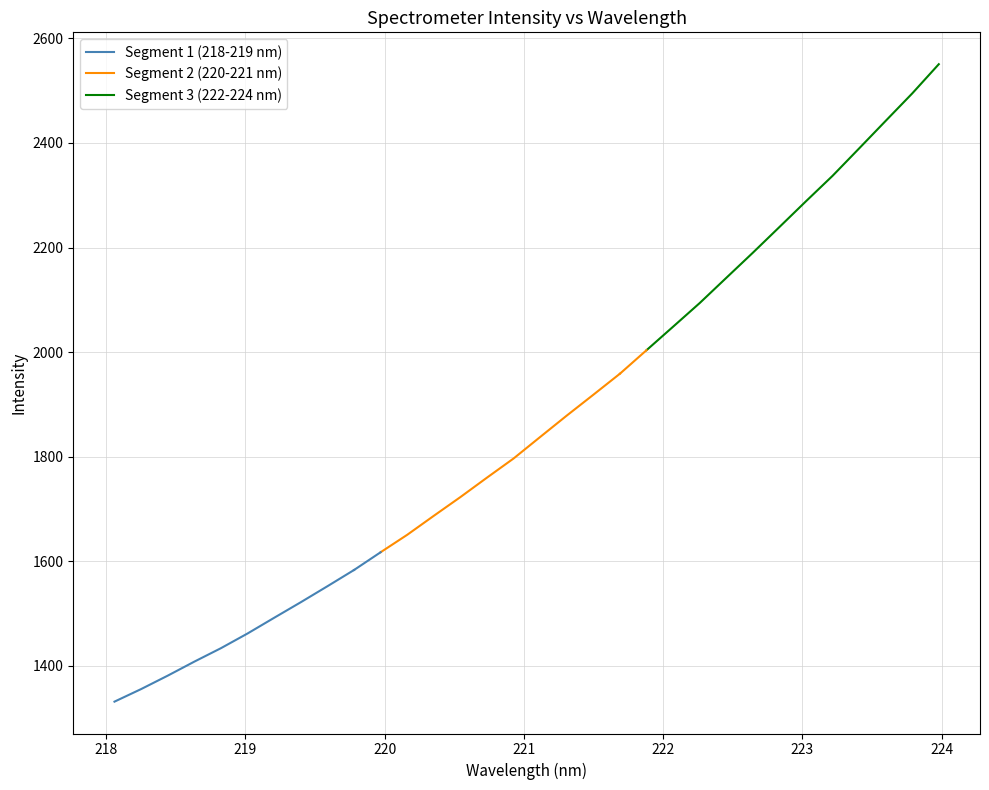

True or false: there are more than 1 points higher than both neighbors.

False